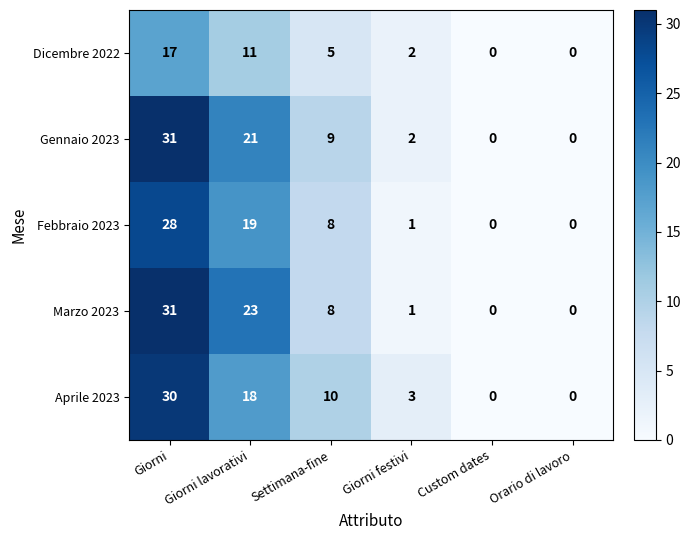

At which label is Aprile 2023 closest to 15?

Giorni lavorativi